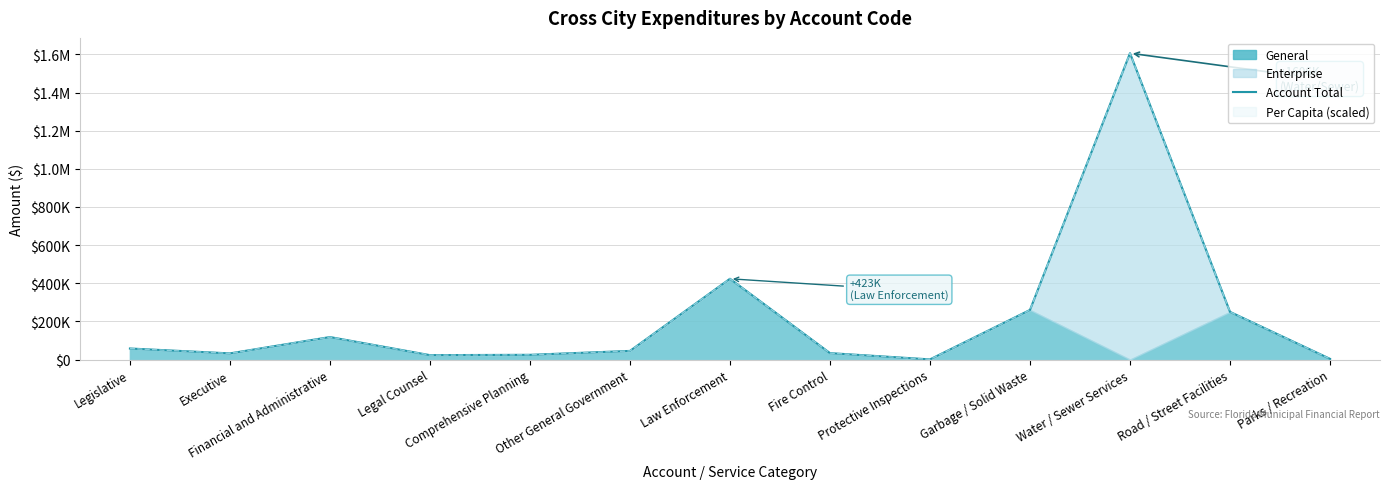

How many points are higher than both their immediate neighbors (excluding endpoints)?

3